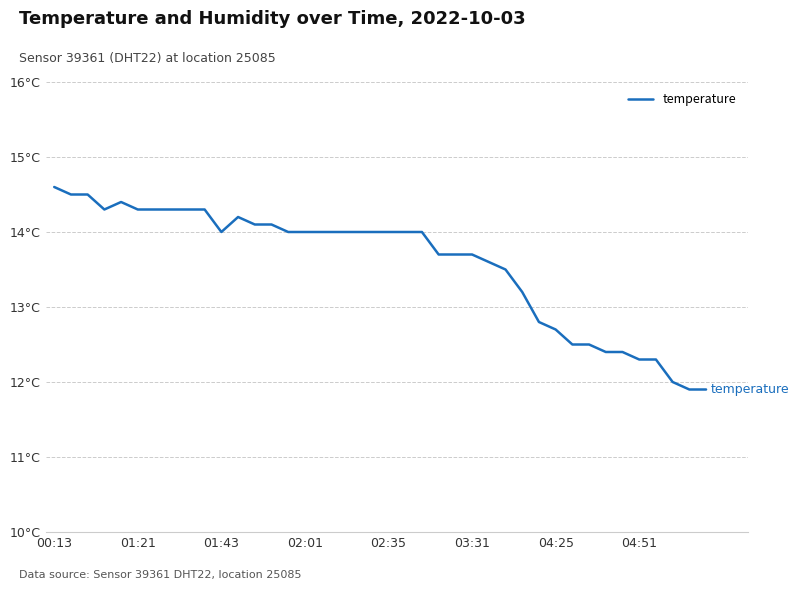

What is the sum of all values?

543.3